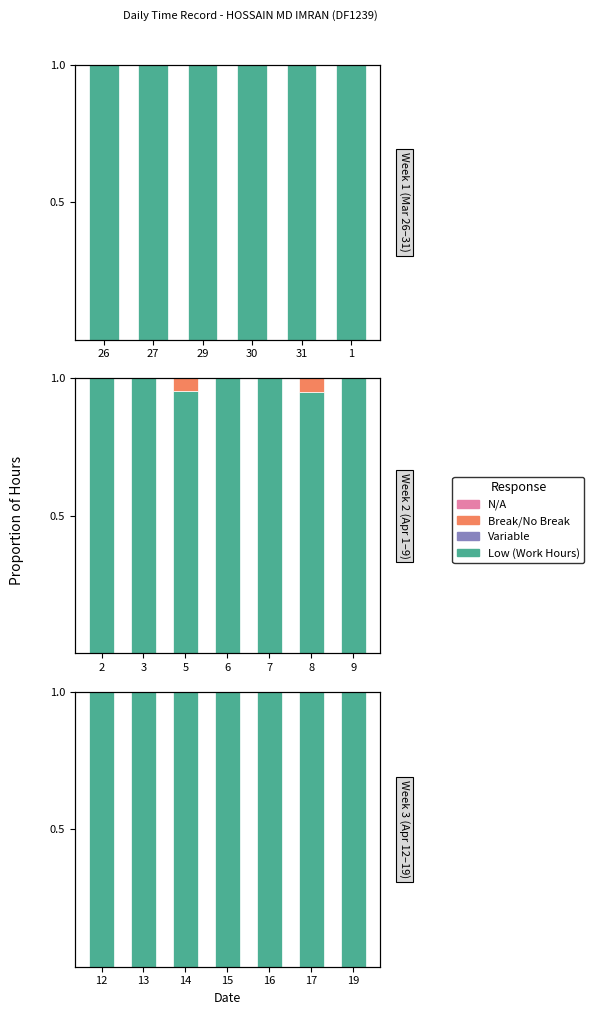

Which category has the highest value across all series?

12